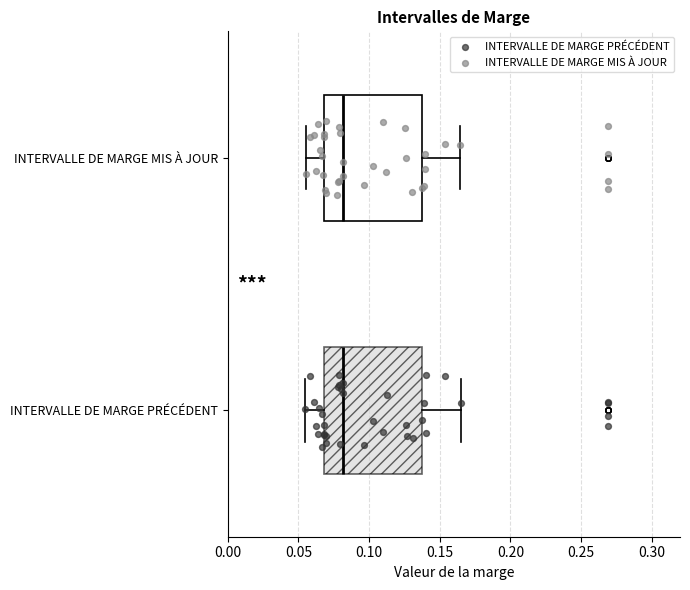

Reading bottom to top, transcribe this box plot: for each box, give where its median line is, the range the box spans, and where its two whiskers end, as read against the x-axis. The values are not printed on the chart, so give them approximately, as read against the axis.

INTERVALLE DE MARGE PRÉCÉDENT: median 0.080, box 0.070 to 0.135, whiskers 0.055 to 0.165
INTERVALLE DE MARGE MIS À JOUR: median 0.080, box 0.070 to 0.135, whiskers 0.055 to 0.165